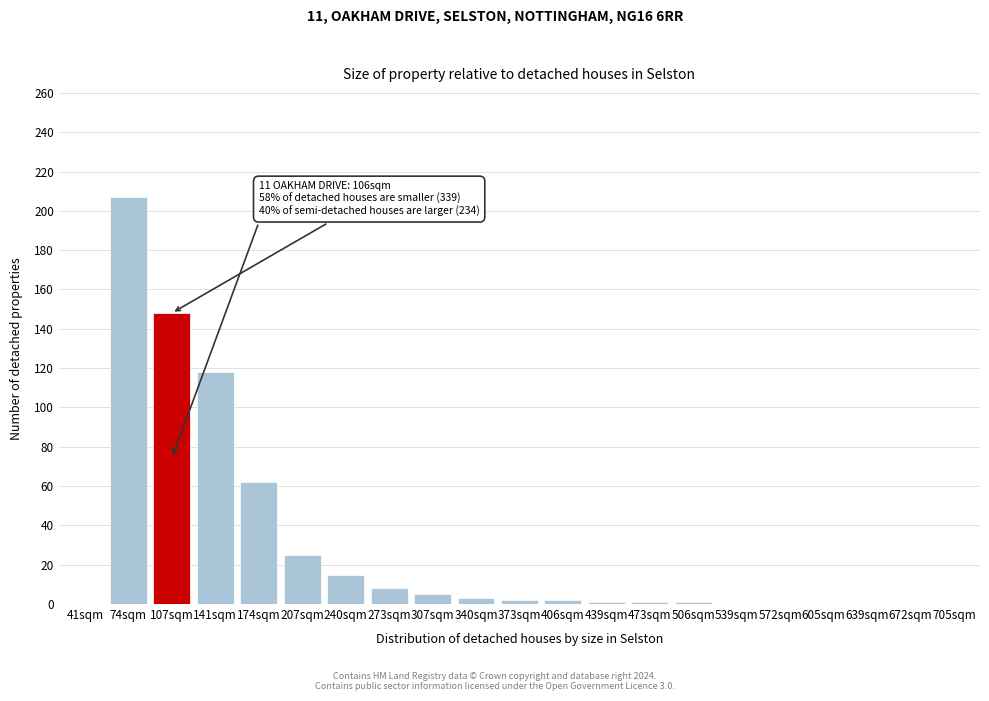

True or false: the data shows 156 at 141sqm.

False